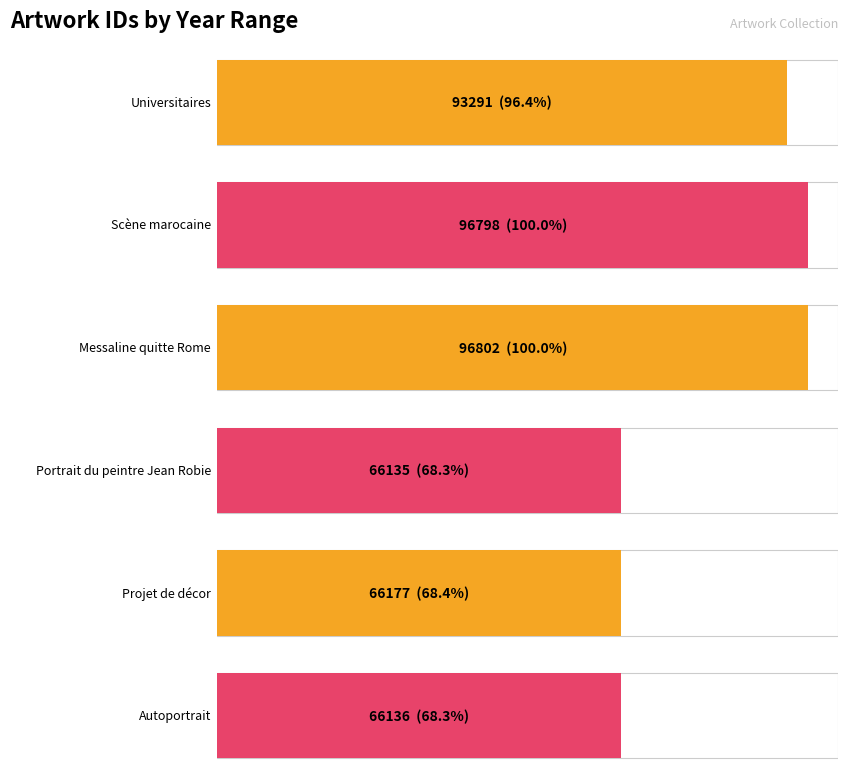

Reading left to right, transcribe all the data shown in this chart.

93291	96798	96802	66135	66177	66136